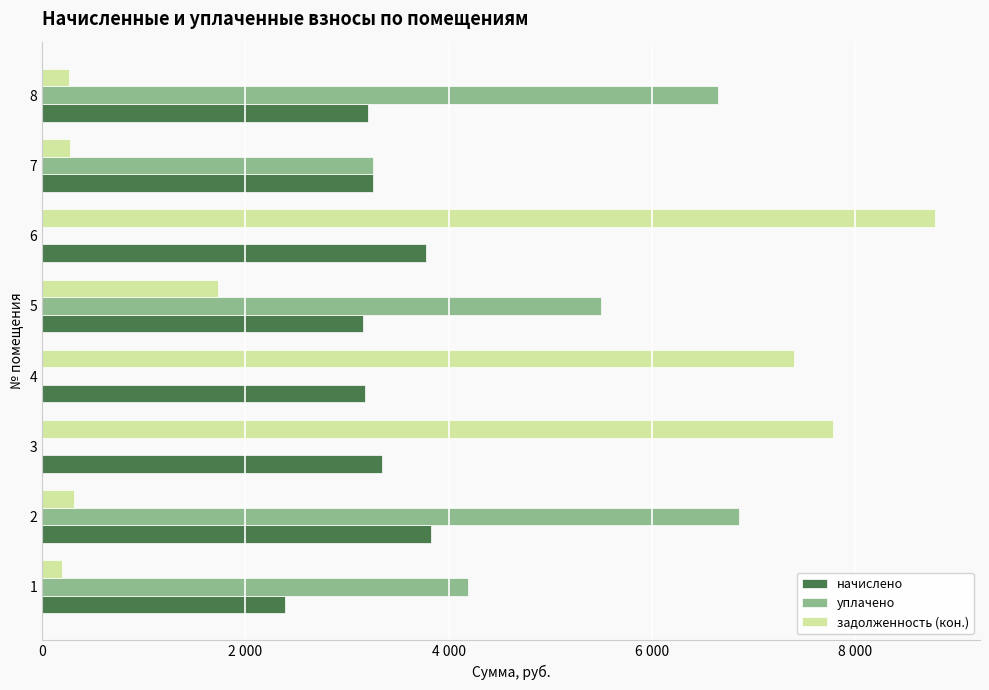

What are all the series names shown in the legend?

начислено, уплачено, задолженность (кон.)